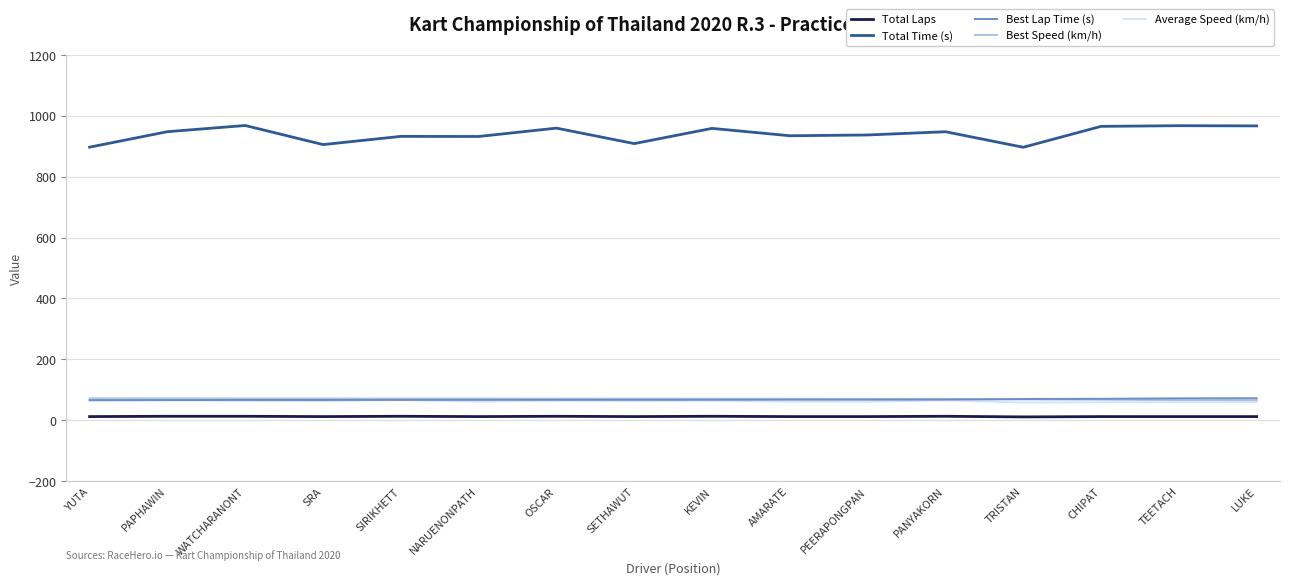

What is the smallest value displayed?

11.0